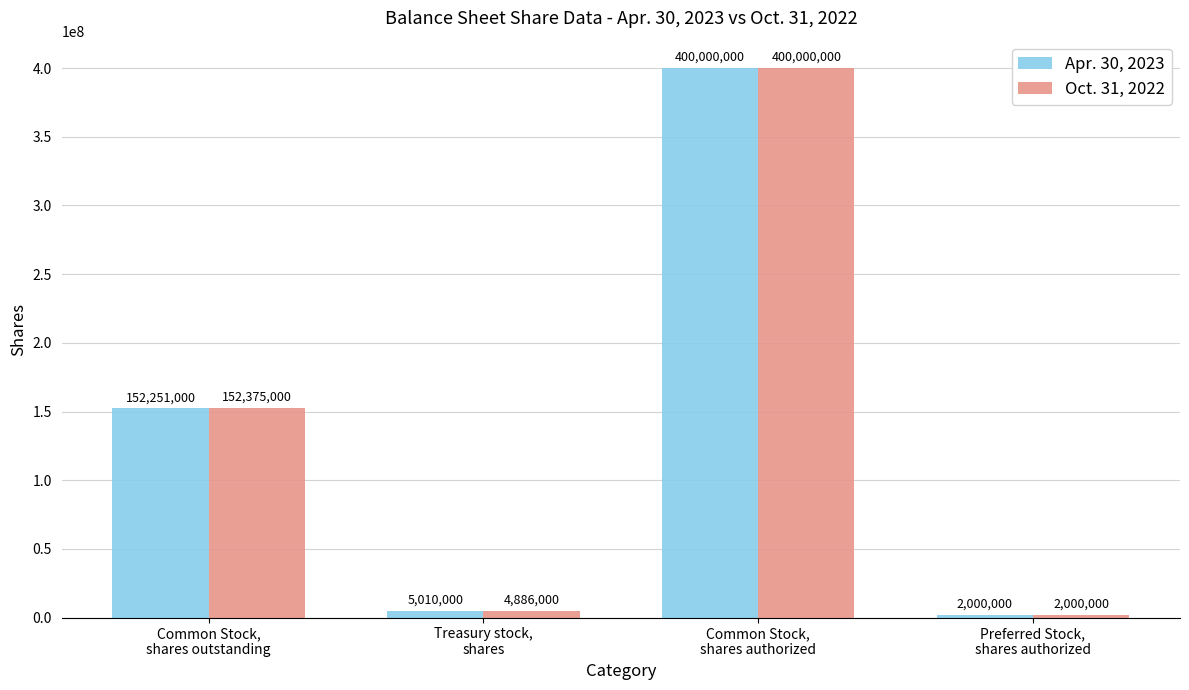

What is the greatest value displayed?

400000000